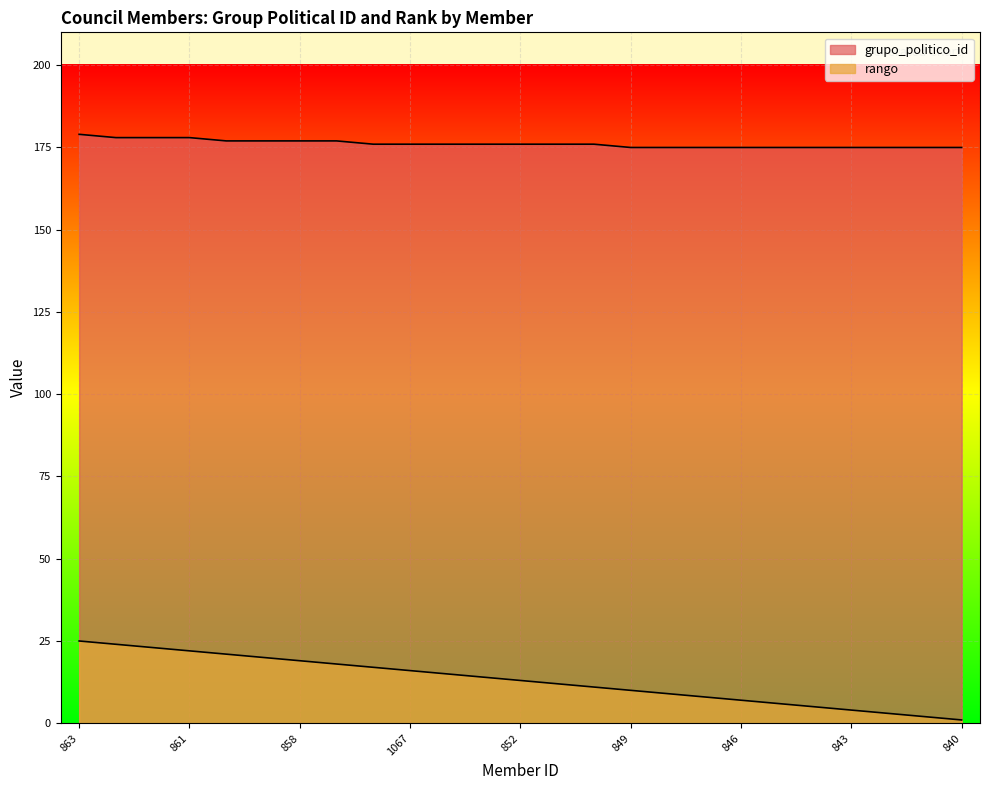

What is the difference between the second highest and second lowest values in the rango series?

22